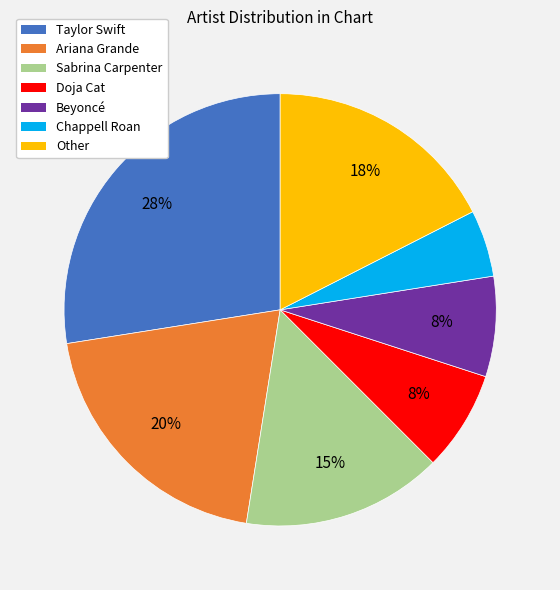

Is Other the majority of the pie?

No